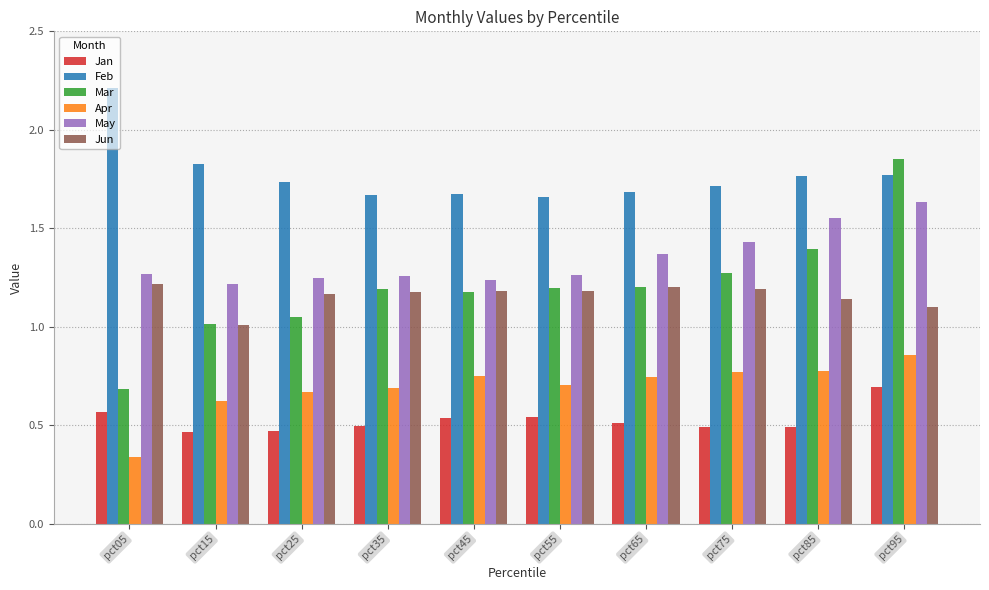

What is the sum of all Feb values?

17.7